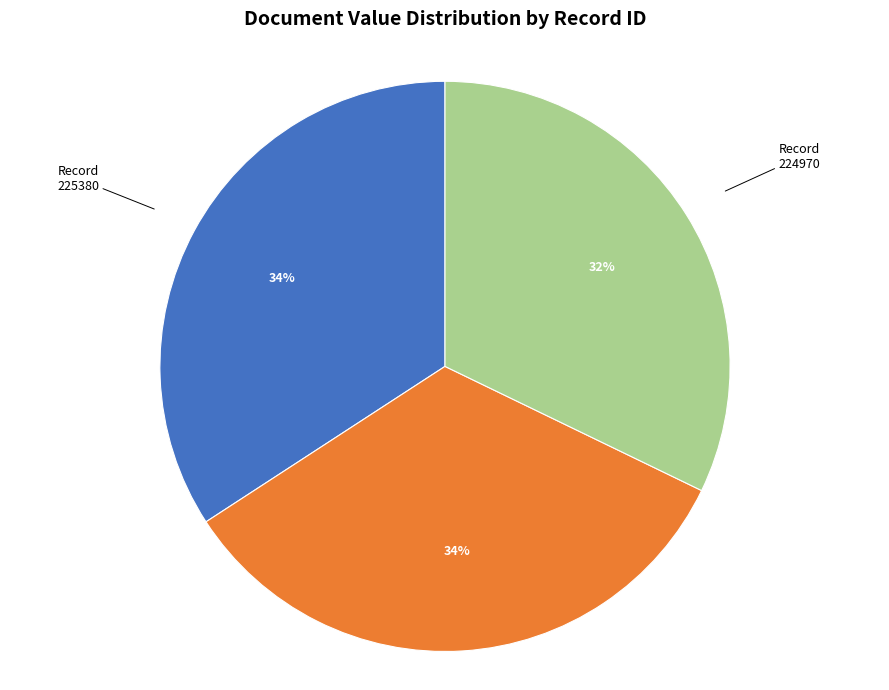

Is there any slice that represents more than half of the pie?

No